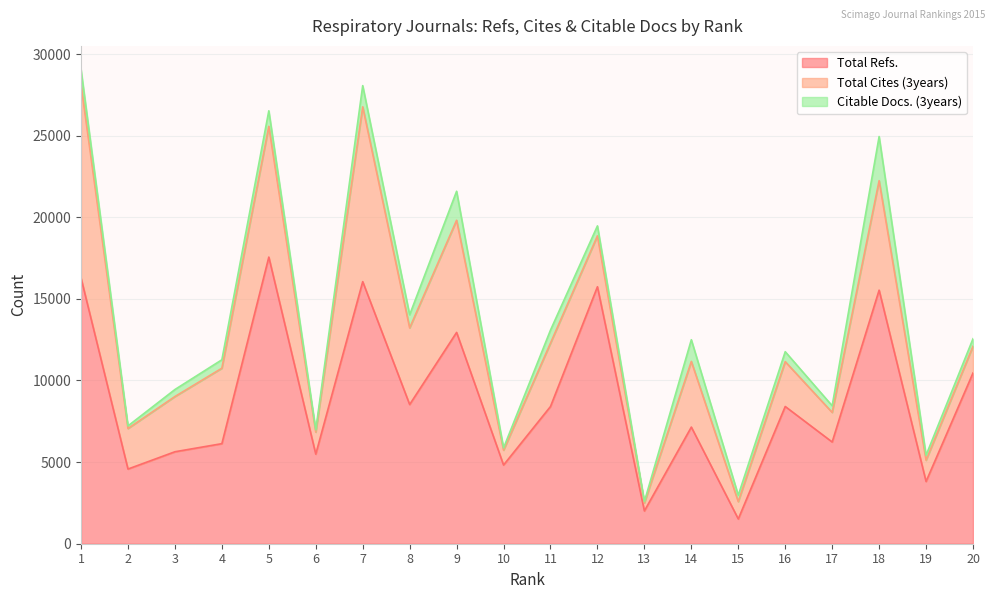

What are all the series names shown in the legend?

Total Refs., Total Cites (3years), Citable Docs. (3years)